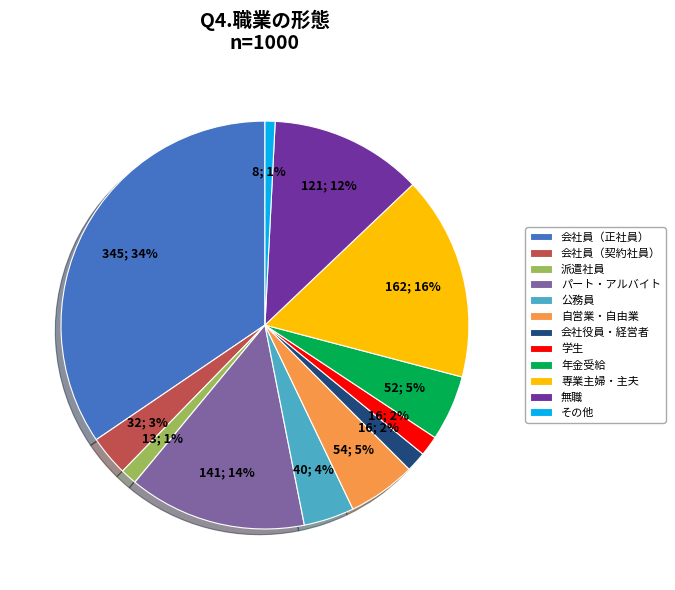

Is there any slice that represents more than half of the pie?

No